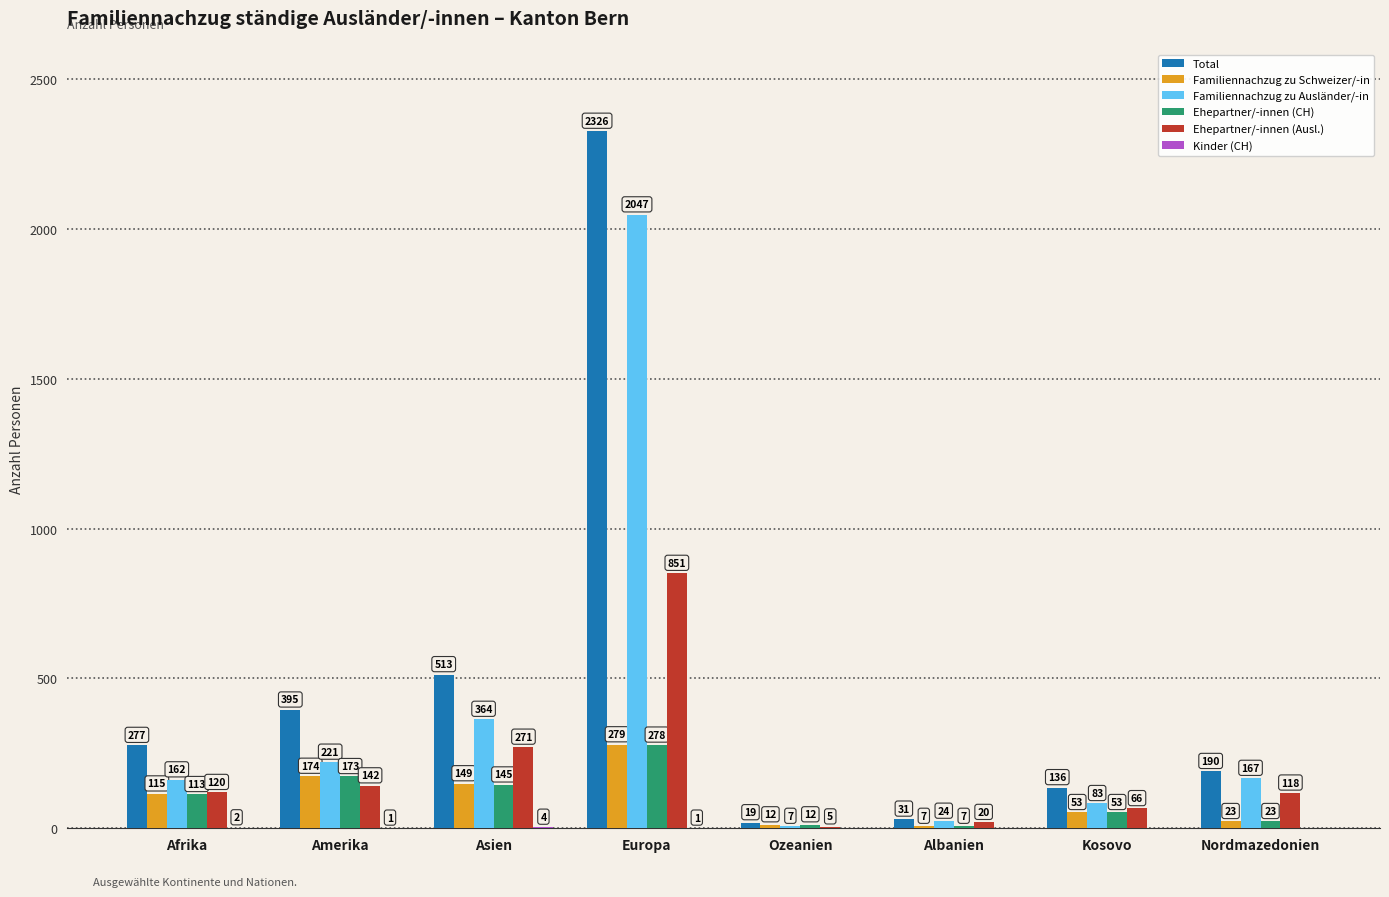

Where is Familiennachzug zu Ausländer/-in nearest to the value 1027?

Asien